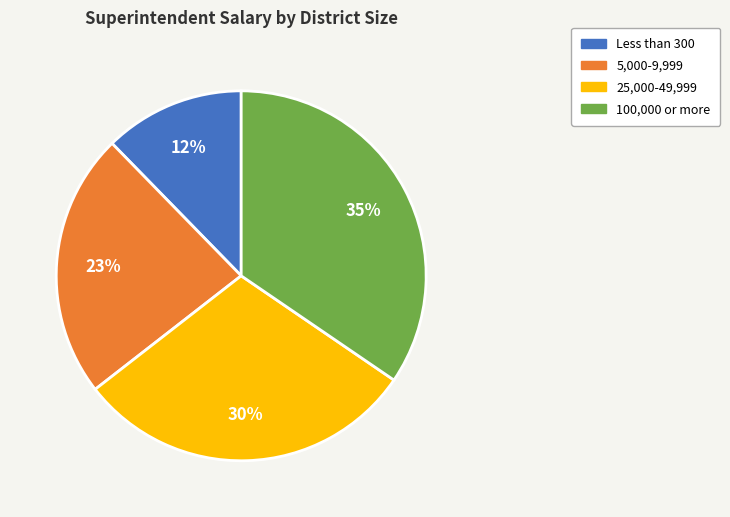

Which slice is the largest?

100,000 or more